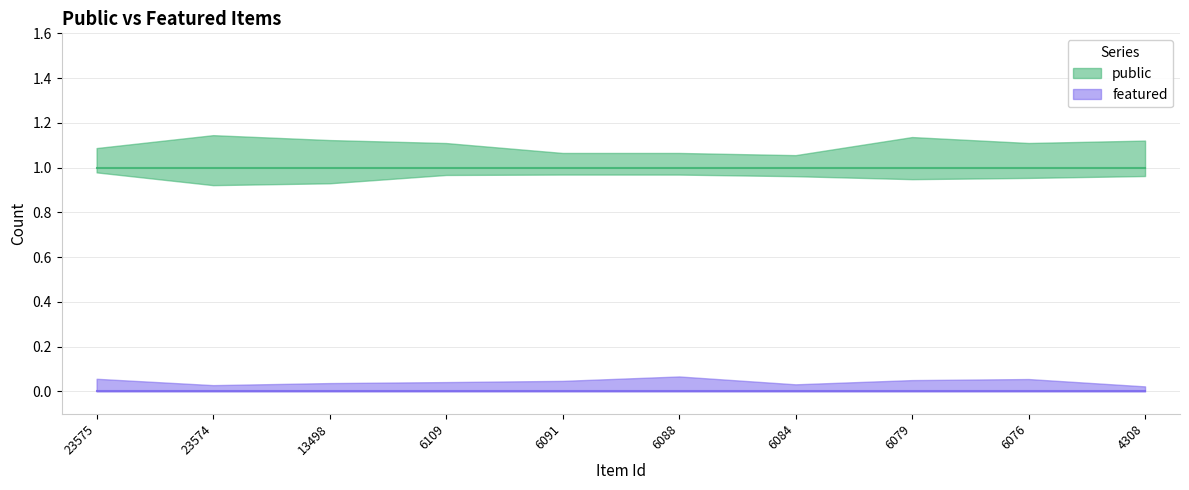

True or false: featured and public cross at least once.

False